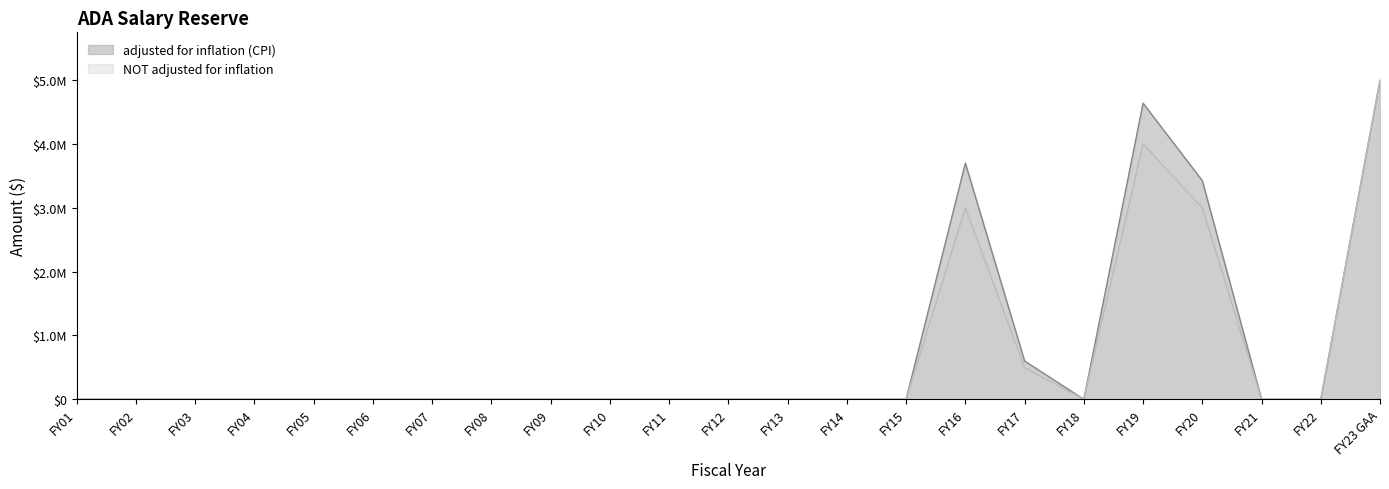

True or false: adjusted for inflation (CPI) and NOT adjusted for inflation cross at least once.

False